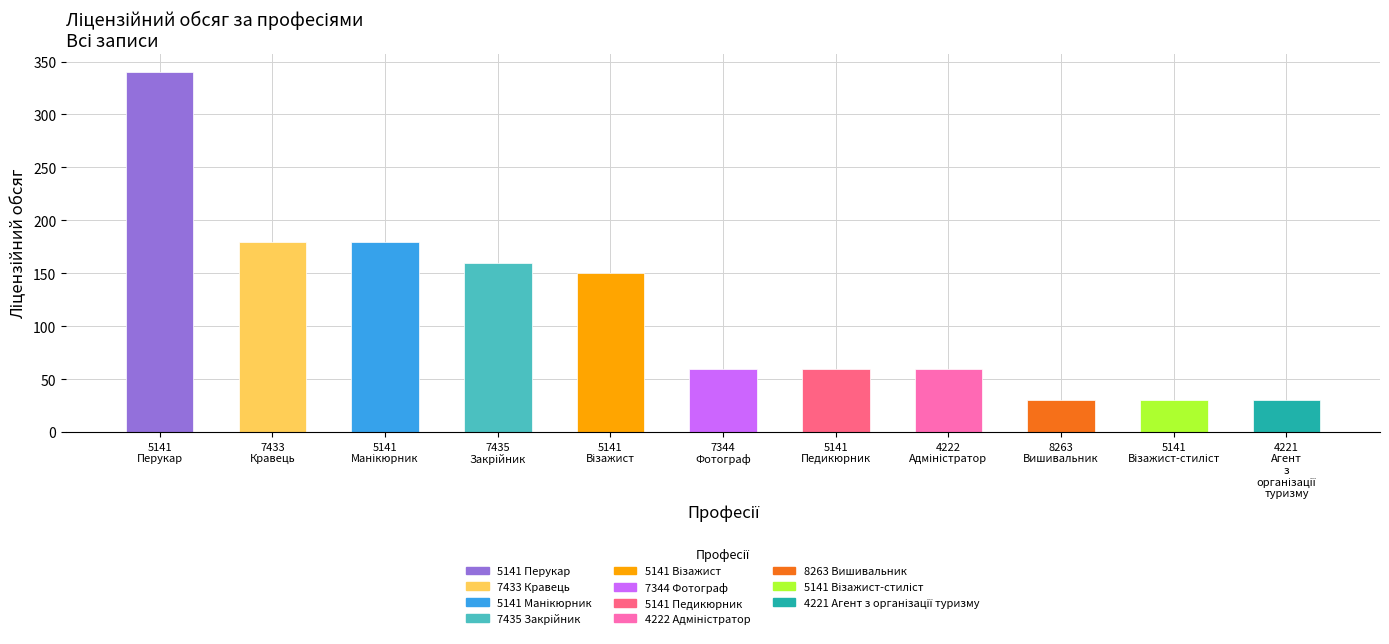

Reading left to right, what are all the values shown in this chart?

4221 Агент з організації туризму=30	4222 Адміністратор=60	5141 Перукар=340	5141 Візажист=150	5141 Візажист-стиліст=30	5141 Педикюрник=60	5141 Манікюрник=180	7344 Фотограф=60	7433 Кравець=180	7435 Закрійник=160	8263 Вишивальник=30